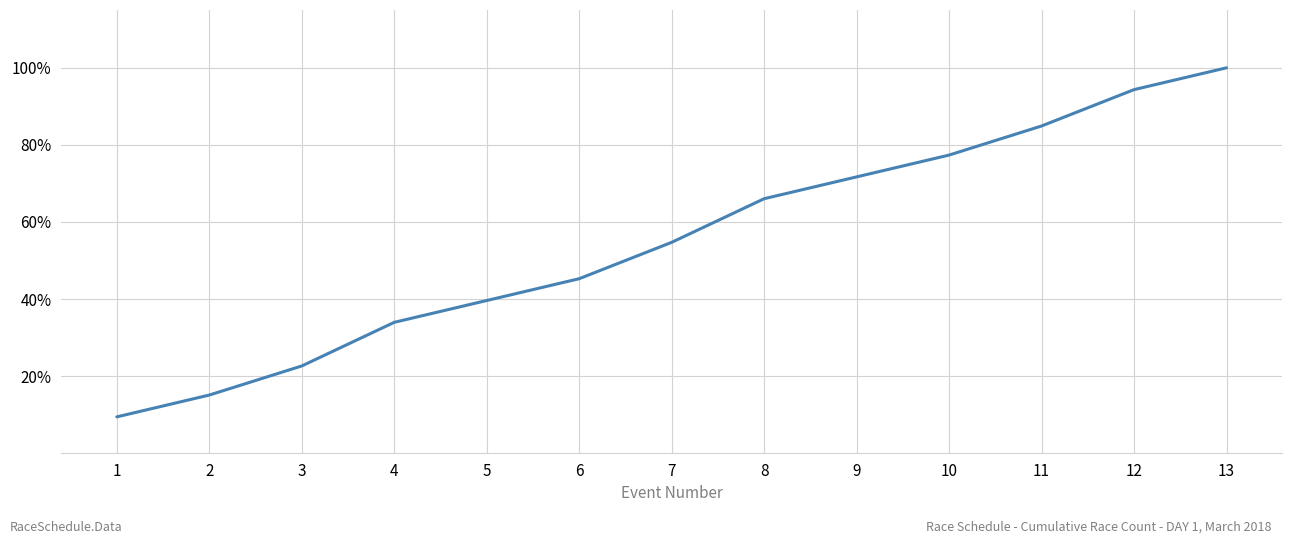

What is the greatest value displayed?

100.0